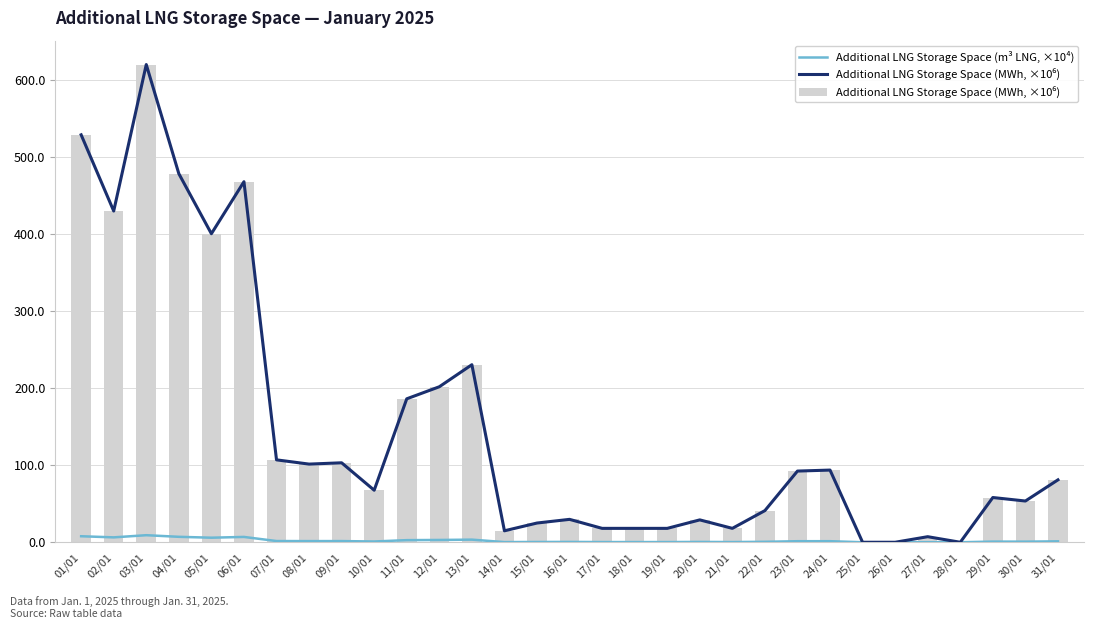

How many groups of bars are there?

31